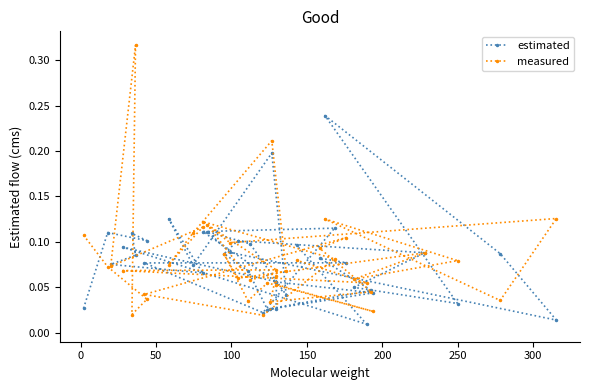

Reading right to left, what are all the values shown in this chart?

estimated: 0.1	0.0	0.1	0.1	0.1	0.1	0.0	0.1	0.1	0.1	0.0	0.0	0.0	0.1	0.0	0.0	0.1	0.1	0.1	0.1	0.0	0.0	0.2	0.1	0.0	0.1	0.1	0.1	0.0	0.2	0.1	0.1	0.1	0.1	0.1	0.1	0.1	0.1	0.0
measured: 0.1	0.1	0.1	0.1	0.1	0.1	0.0	0.0	0.1	0.1	0.0	0.0	0.1	0.1	0.0	0.1	0.0	0.1	0.1	0.1	0.1	0.1	0.1	0.0	0.1	0.1	0.1	0.1	0.1	0.2	0.1	0.1	0.1	0.1	0.3	0.0	0.0	0.1	0.1